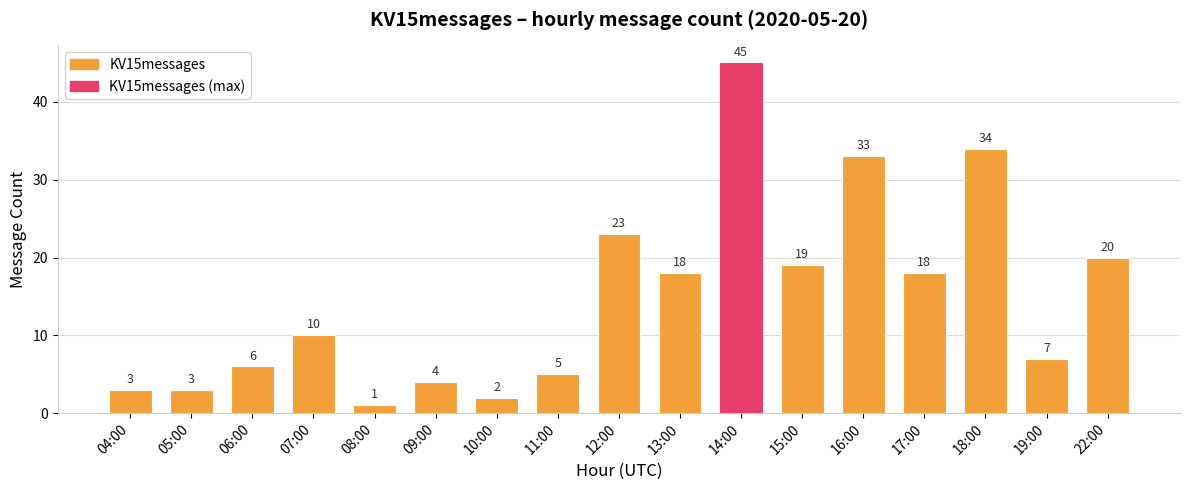

What is the label of the 8th bar from the left?

11:00